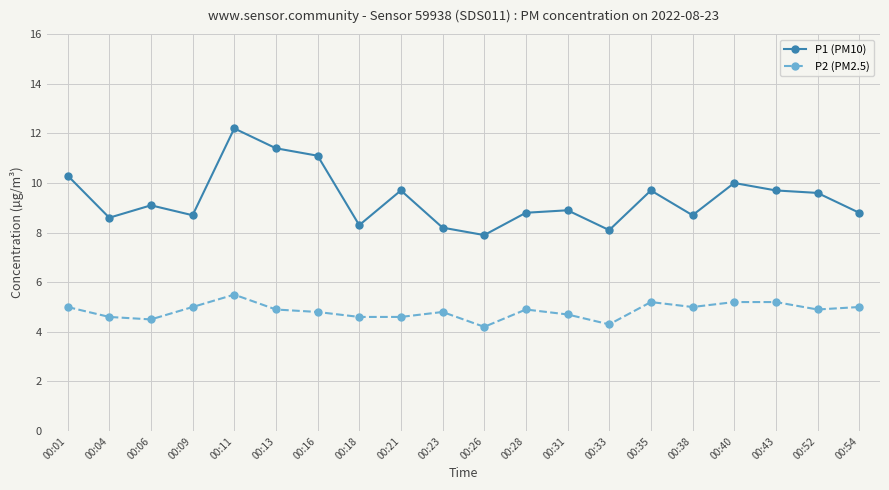

Reading left to right, list all the values displayed in this chart.

P1 (PM10): 00:01=10.3	00:04=8.6	00:06=9.1	00:09=8.7	00:11=12.2	00:13=11.4	00:16=11.1	00:18=8.3	00:21=9.7	00:23=8.2	00:26=7.9	00:28=8.8	00:31=8.9	00:33=8.1	00:35=9.7	00:38=8.7	00:40=10.0	00:43=9.7	00:52=9.6	00:54=8.8
P2 (PM2.5): 00:01=5.0	00:04=4.6	00:06=4.5	00:09=5.0	00:11=5.5	00:13=4.9	00:16=4.8	00:18=4.6	00:21=4.6	00:23=4.8	00:26=4.2	00:28=4.9	00:31=4.7	00:33=4.3	00:35=5.2	00:38=5.0	00:40=5.2	00:43=5.2	00:52=4.9	00:54=5.0